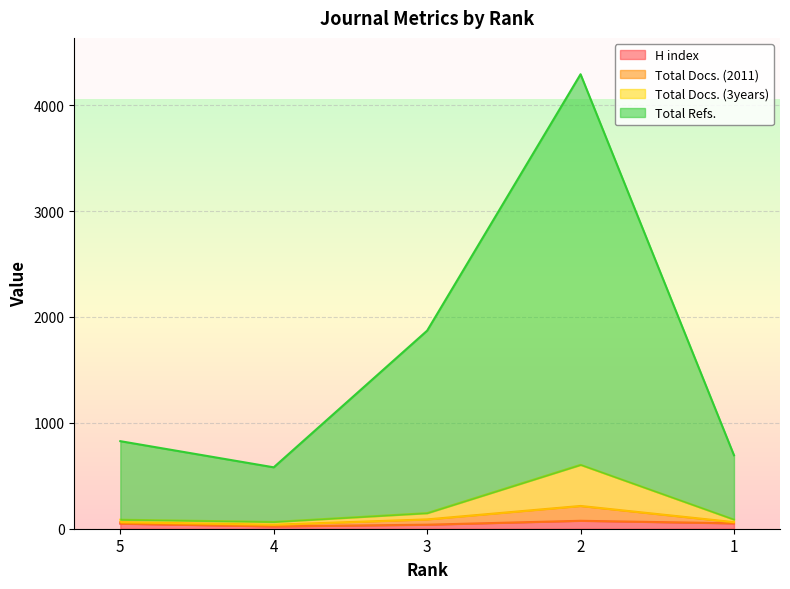

Does the chart display data point markers on the line(s)?

No